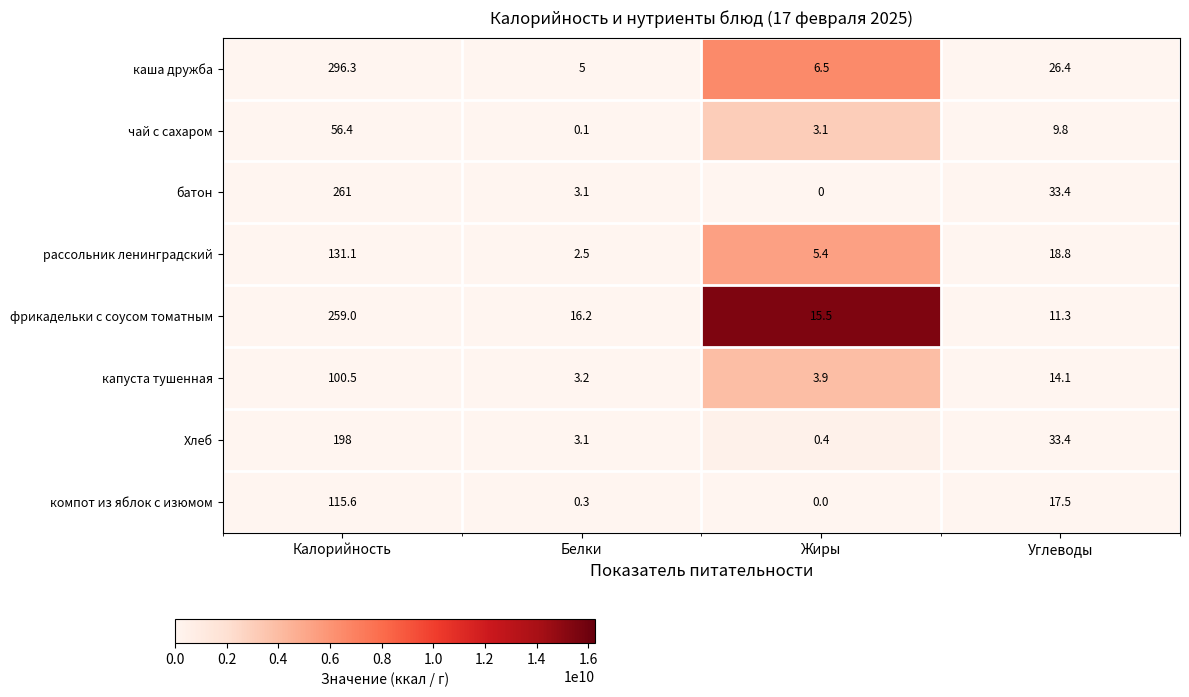

Which series has the largest range (max minus min)?

каша дружба